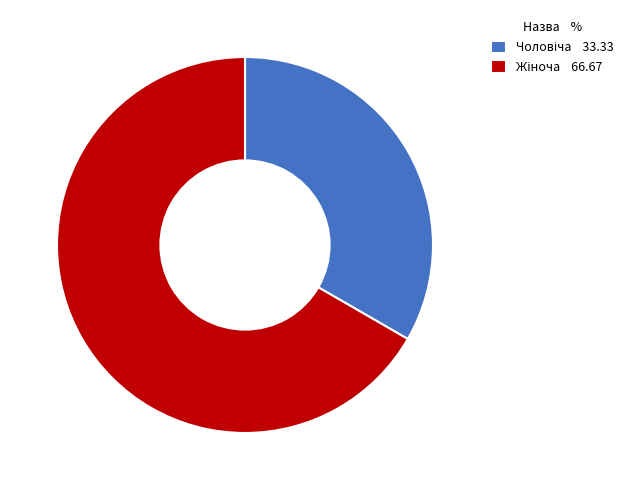

Does any single category account for the majority?

Yes